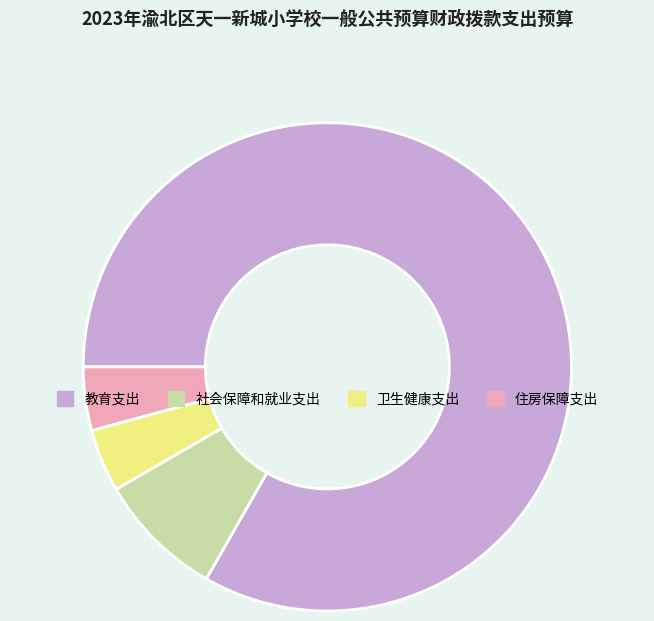

Approximately how many times larger is the value at 教育支出 compared to 卫生健康支出?

20.0